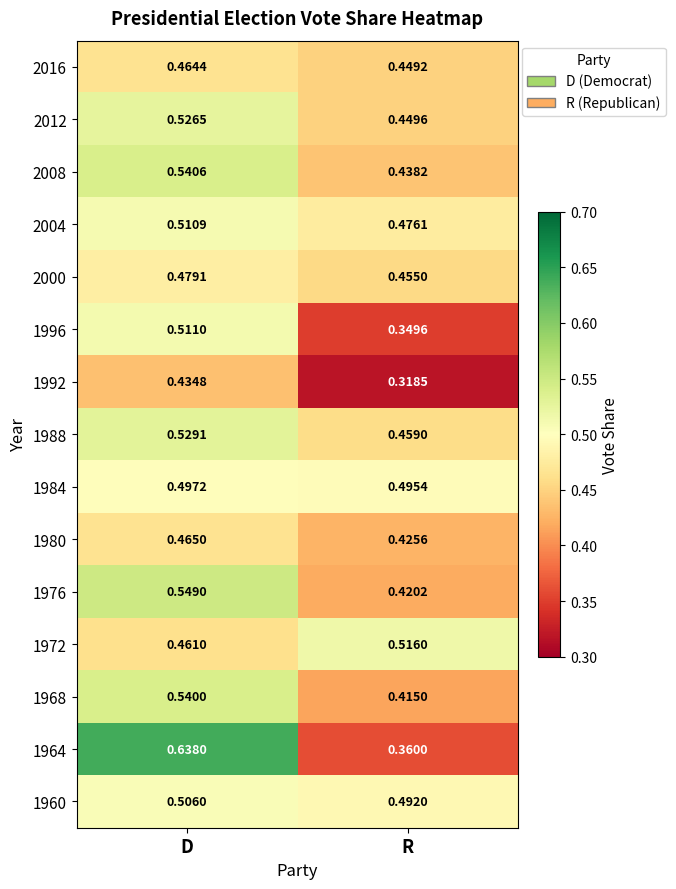

Rank the categories by 1964 value from highest to lowest.

D, R